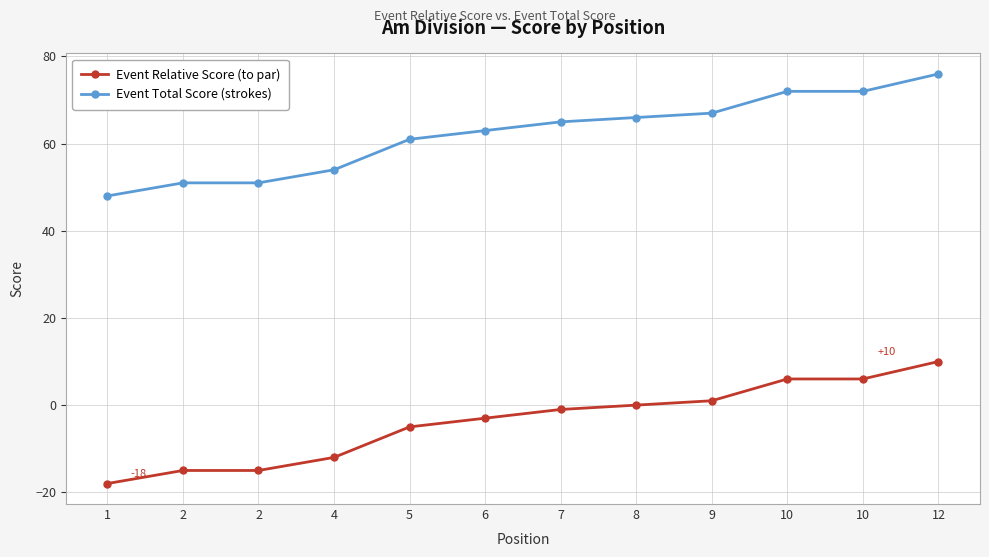

How many data points in Event Total Score (strokes) are less than 65?

6